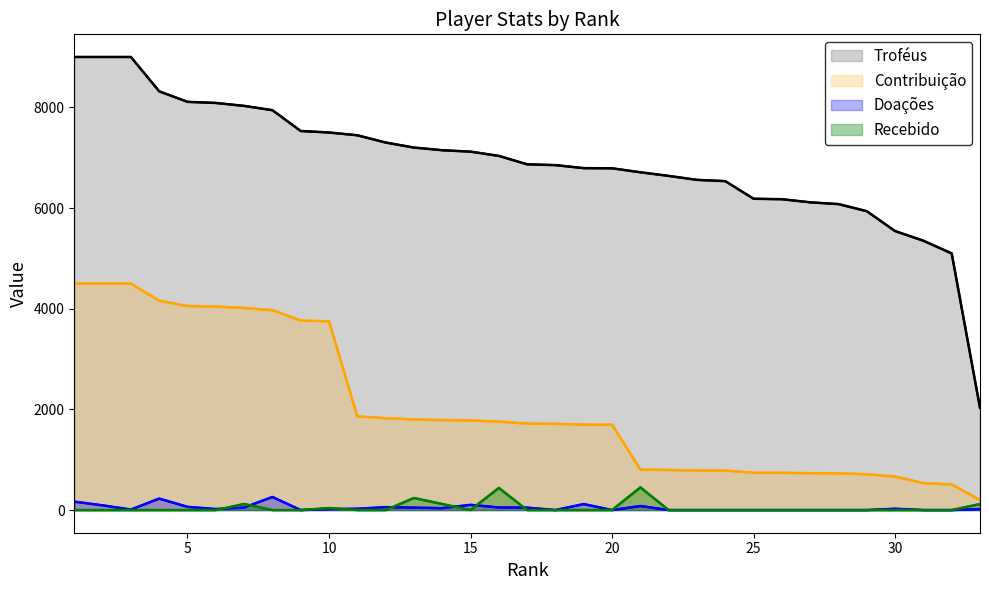

The value of Recebido at 25 is 305. True or false?

False